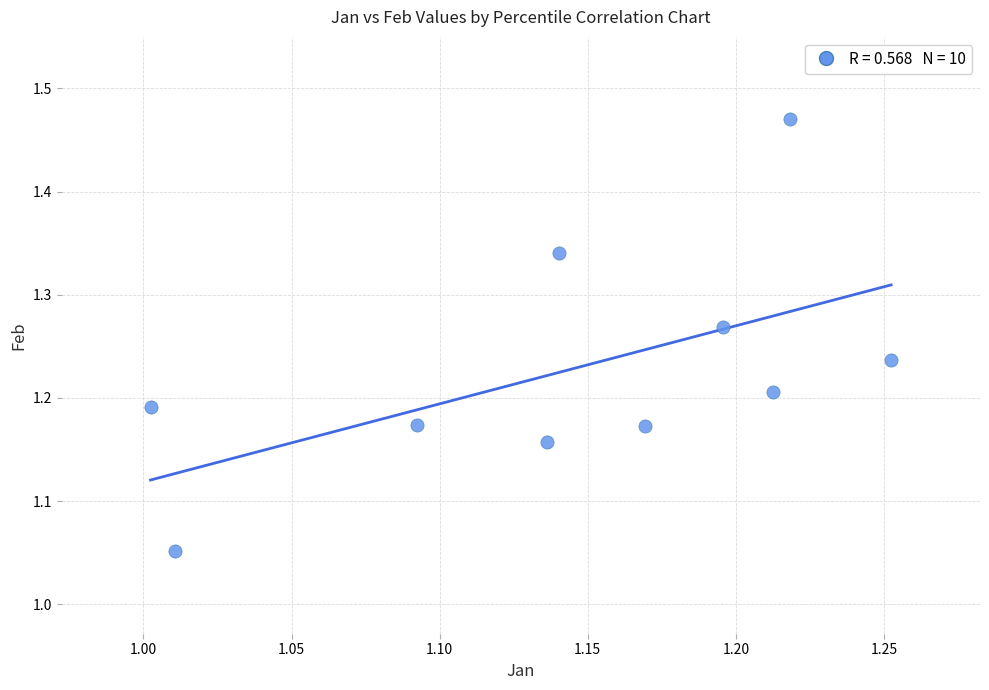

What is the range of X values (max minus min)?

0.3